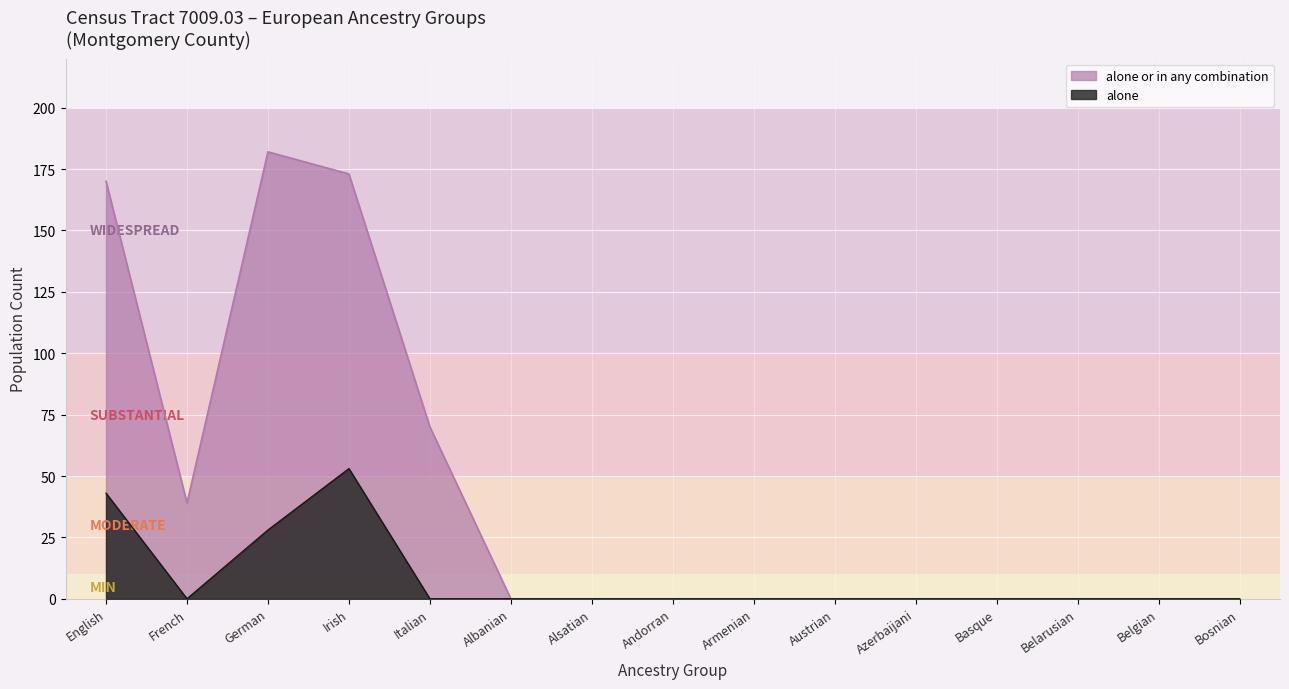

At how many categories does at least one series exceed 99?

3